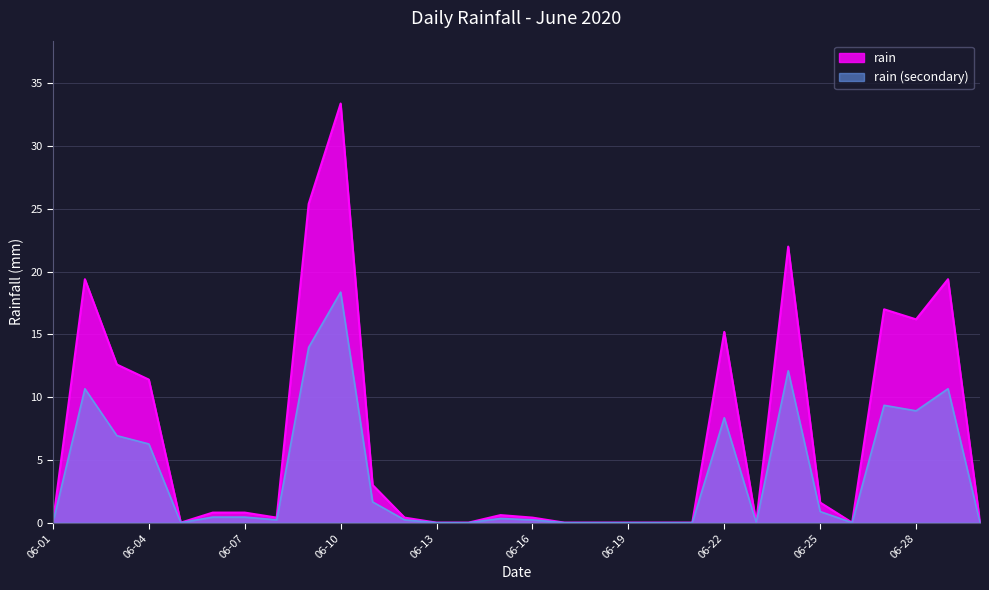

What is the greatest value displayed?

33.4